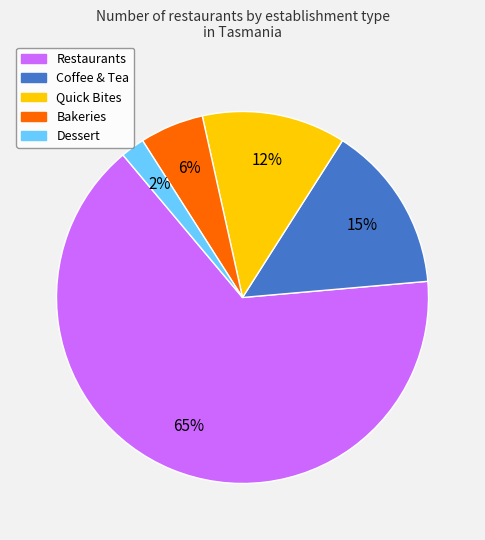

To the nearest percent, what percentage of the pie is Dessert?

2%